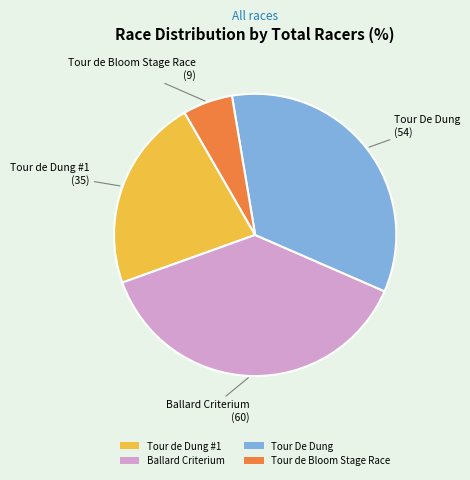

What is the ratio of the value at Ballard Criterium to the value at Tour de Dung #1?

1.7